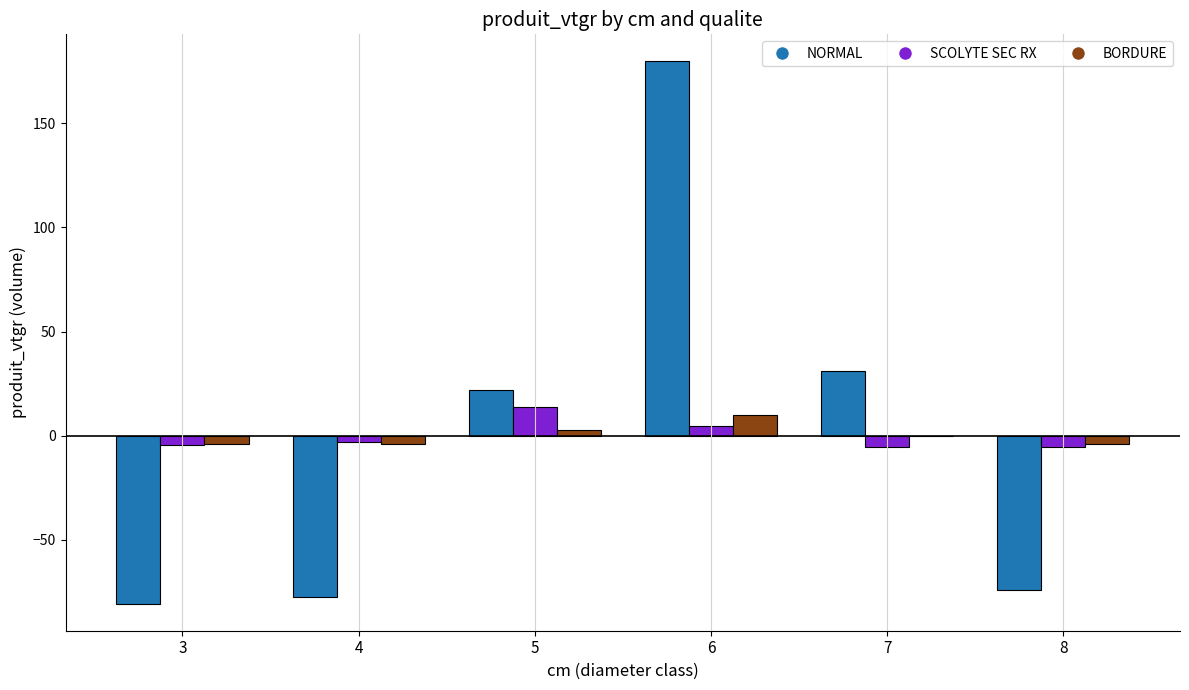

Are the bars grouped side by side (vs. stacked)?

Yes